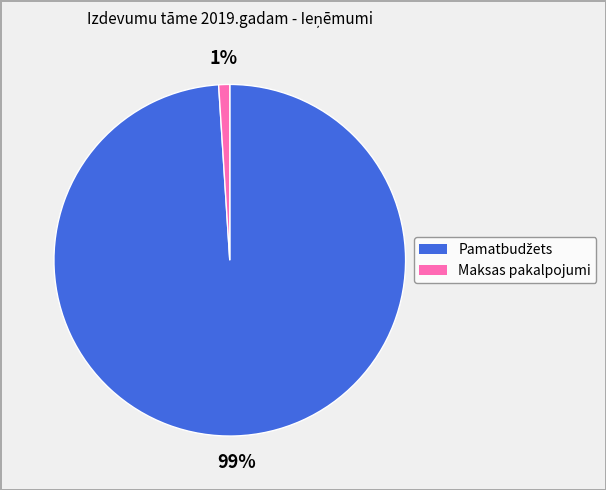

To the nearest percent, what is the average slice percentage?

50%